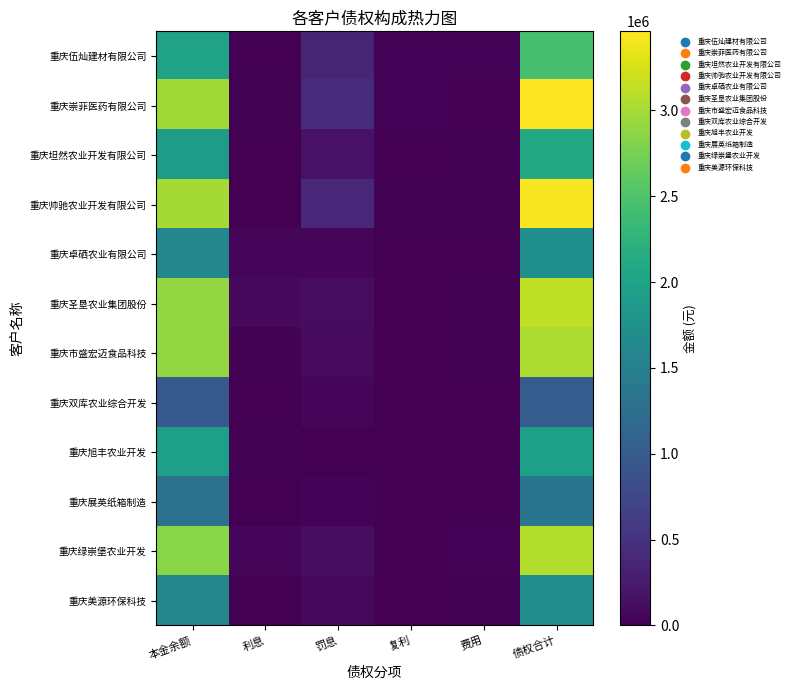

Which has a higher value, 费用 or 复利?

费用